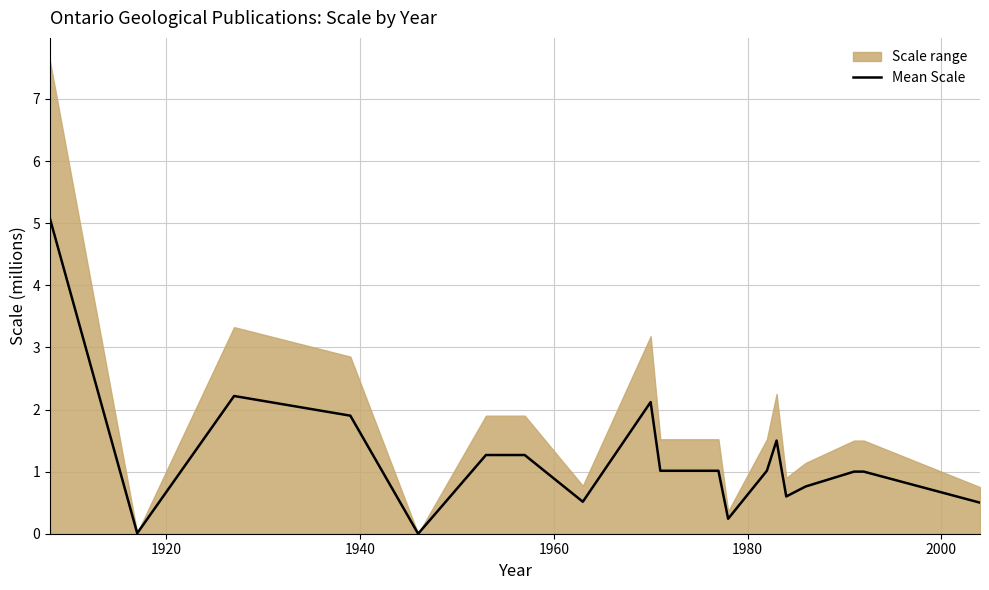

How many points are higher than both their immediate neighbors (excluding endpoints)?

3